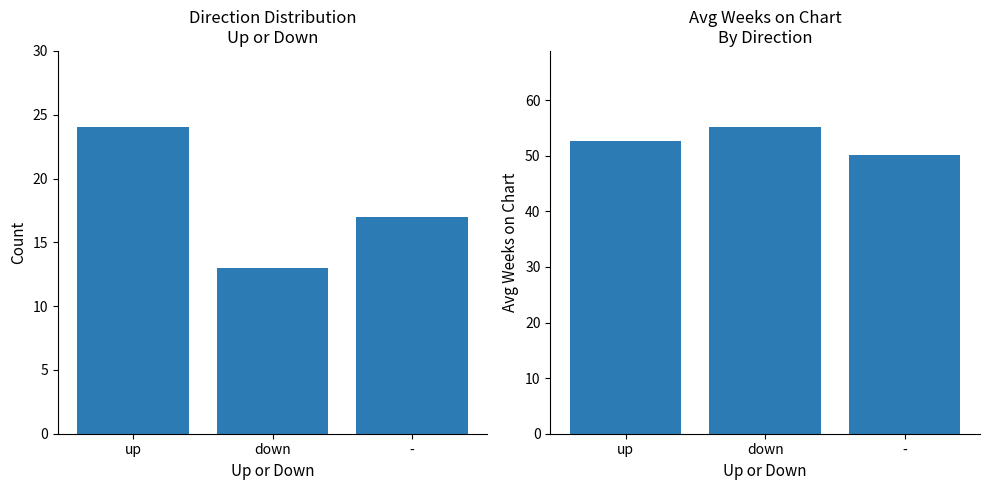

At which category does the chart reach its peak across all series?

down